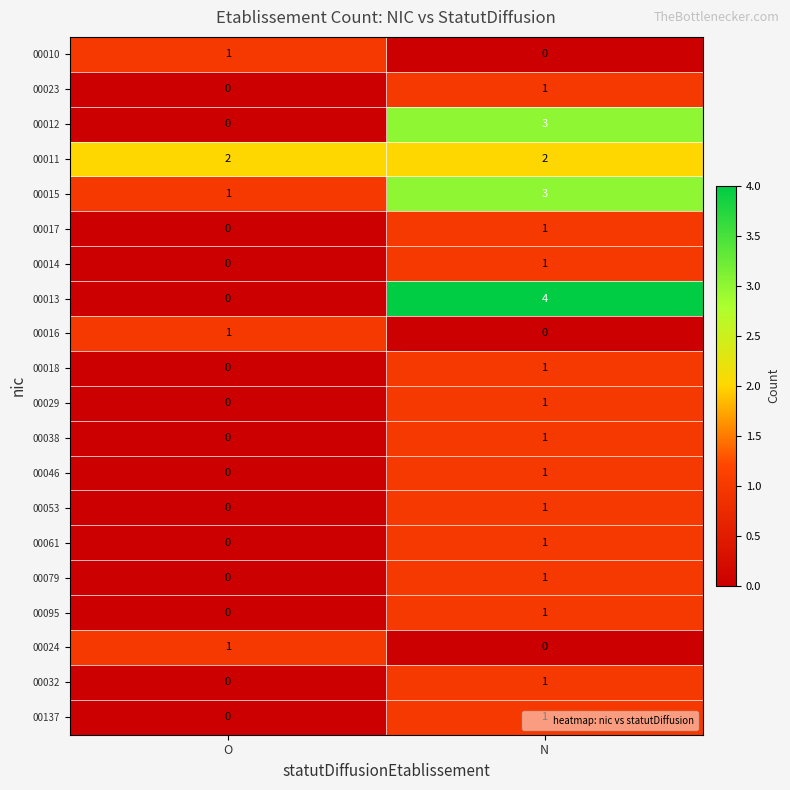

Is it true that 00137 equals -1 at O?

False